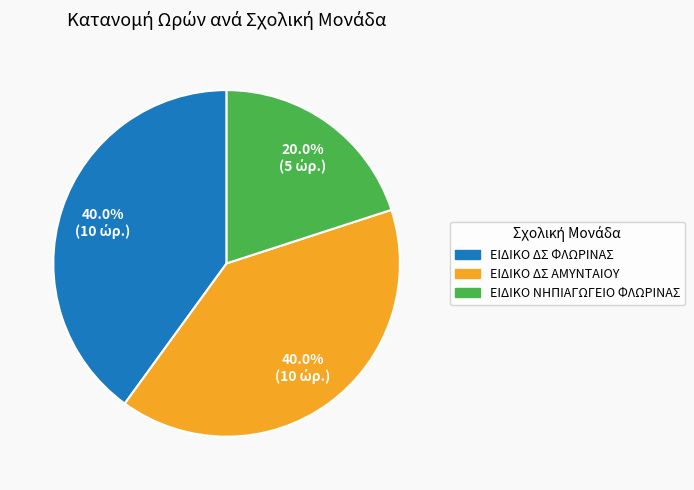

Which category has the smallest portion of the pie?

ΕΙΔΙΚΟ ΝΗΠΙΑΓΩΓΕΙΟ ΦΛΩΡΙΝΑΣ